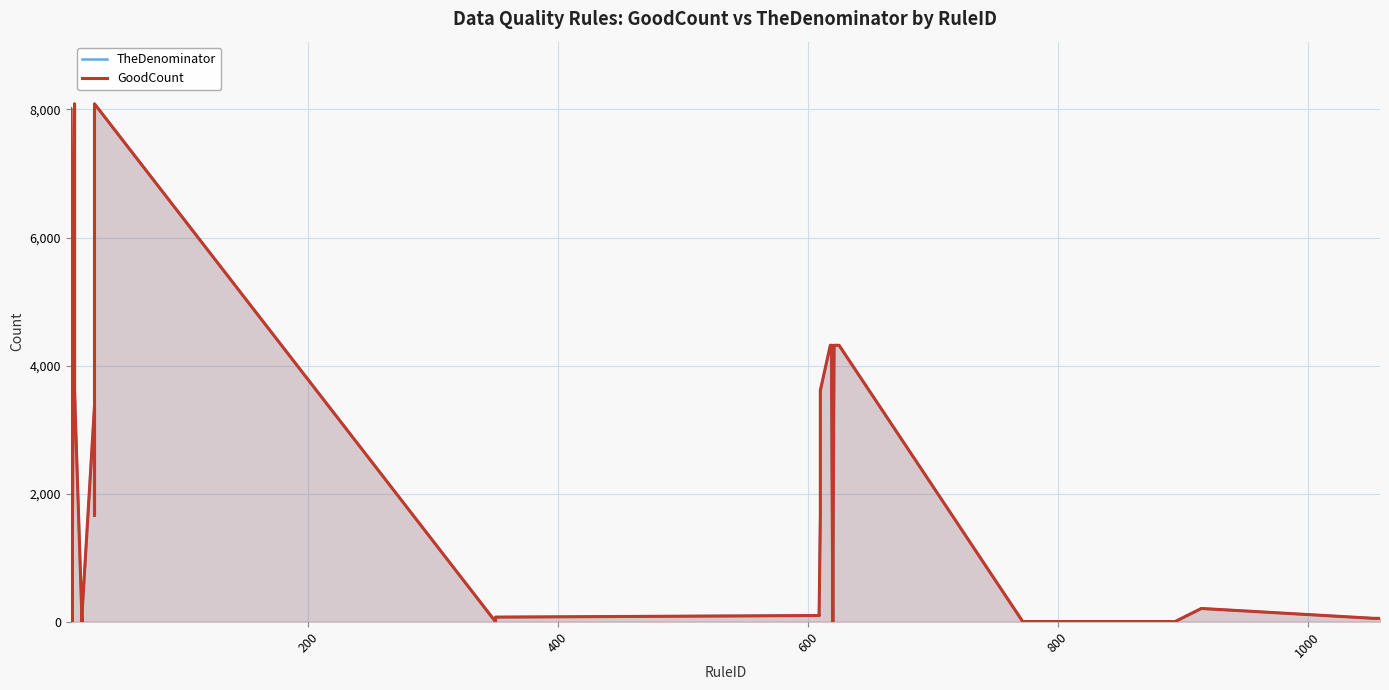

Count the number of categories in the chart.

40